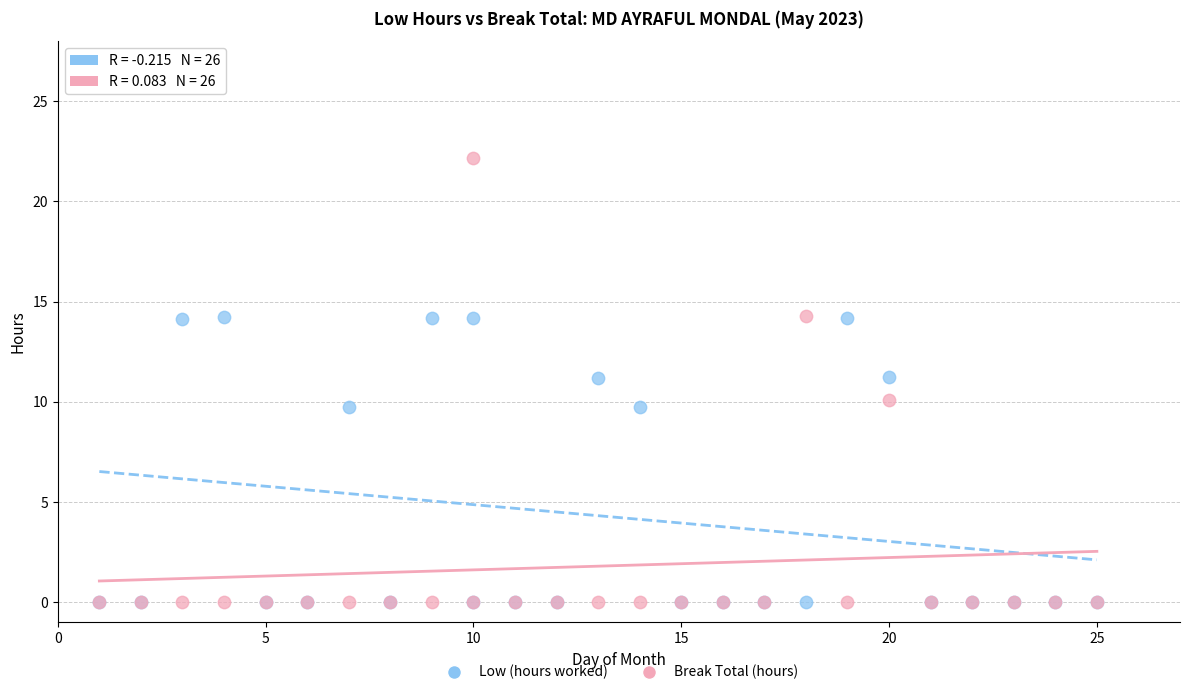

Which series has the largest Y range (max minus min)?

Break Total (hours)